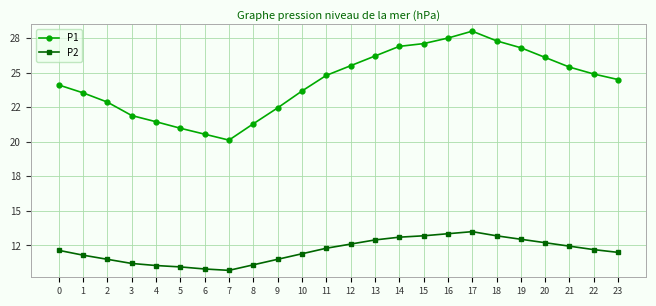

Is this an area chart (filled region under the line)?

No